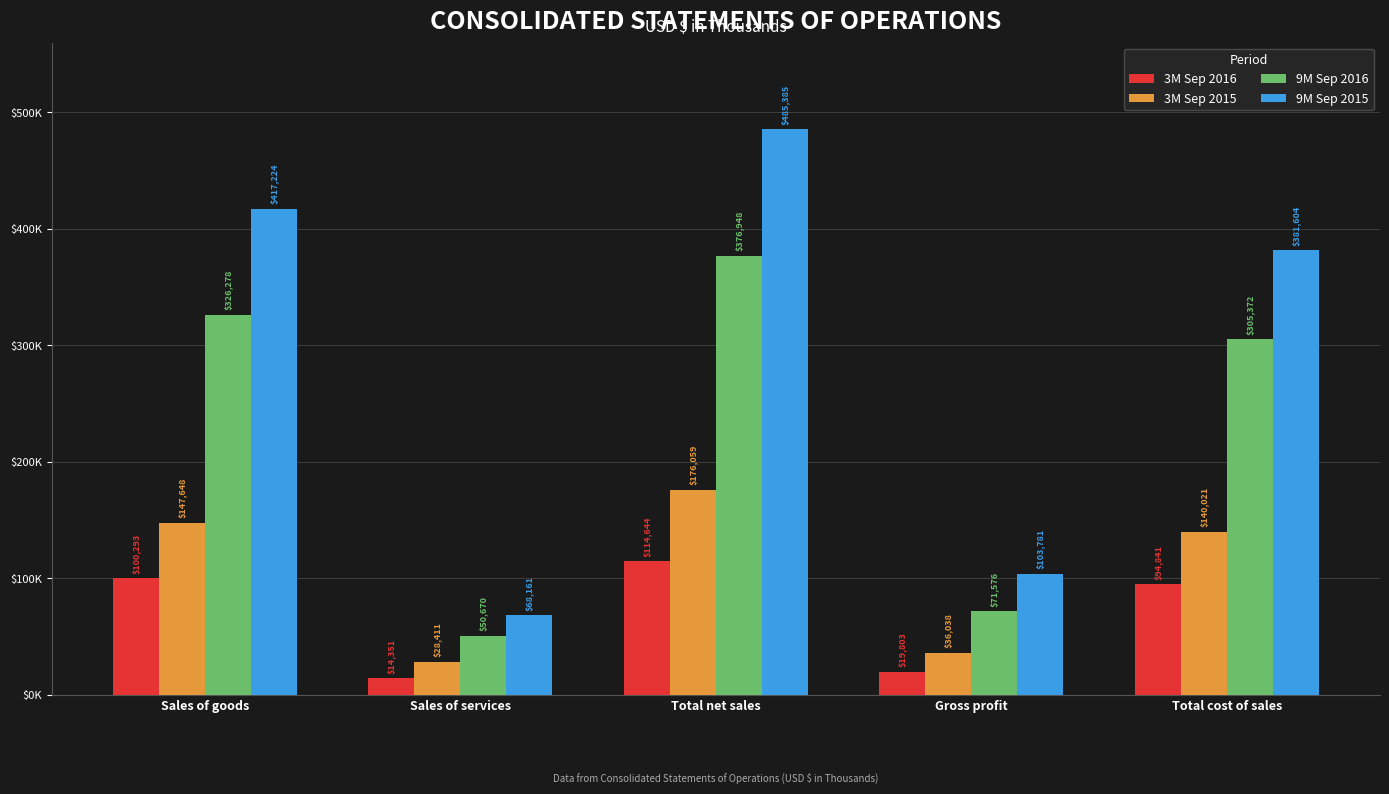

What is the difference between the highest and lowest values at Sales of goods?

316931